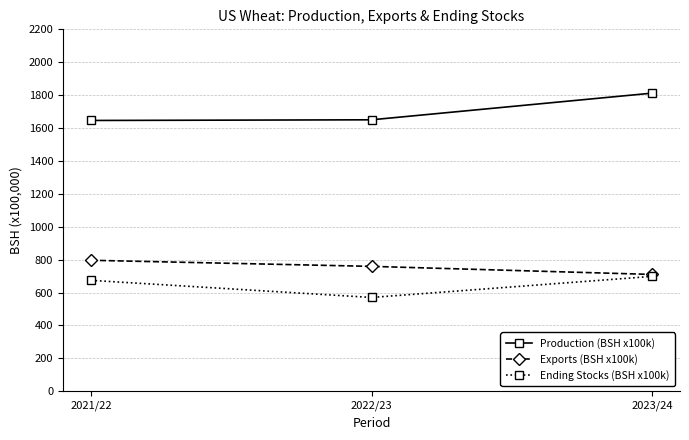

What is the difference between the highest and lowest values at 2022/23?

1080